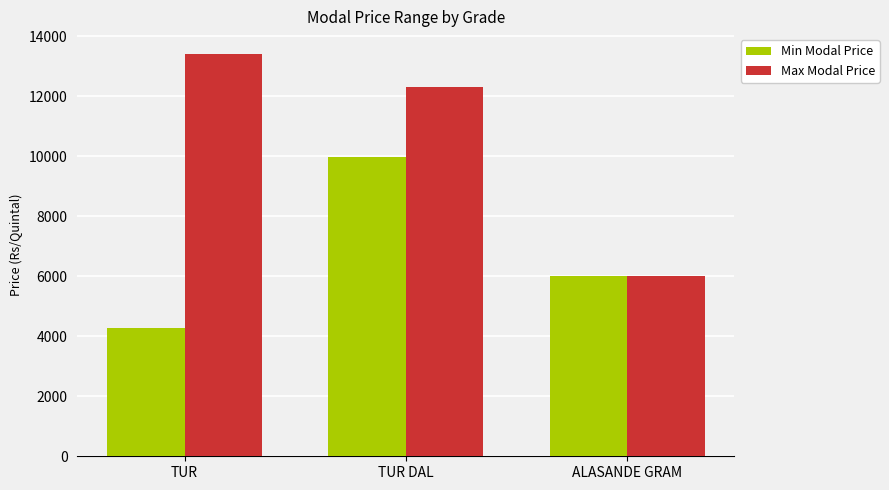

Is the value of Max Modal Price at TUR DAL greater than the value of Min Modal Price at ALASANDE GRAM?

Yes